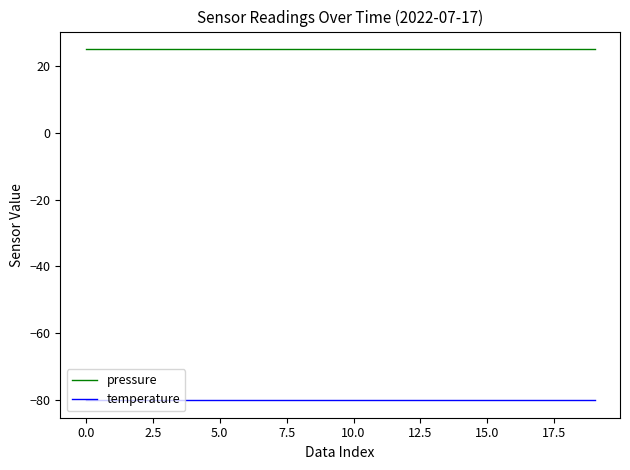

True or false: pressure and temperature cross at least once.

False